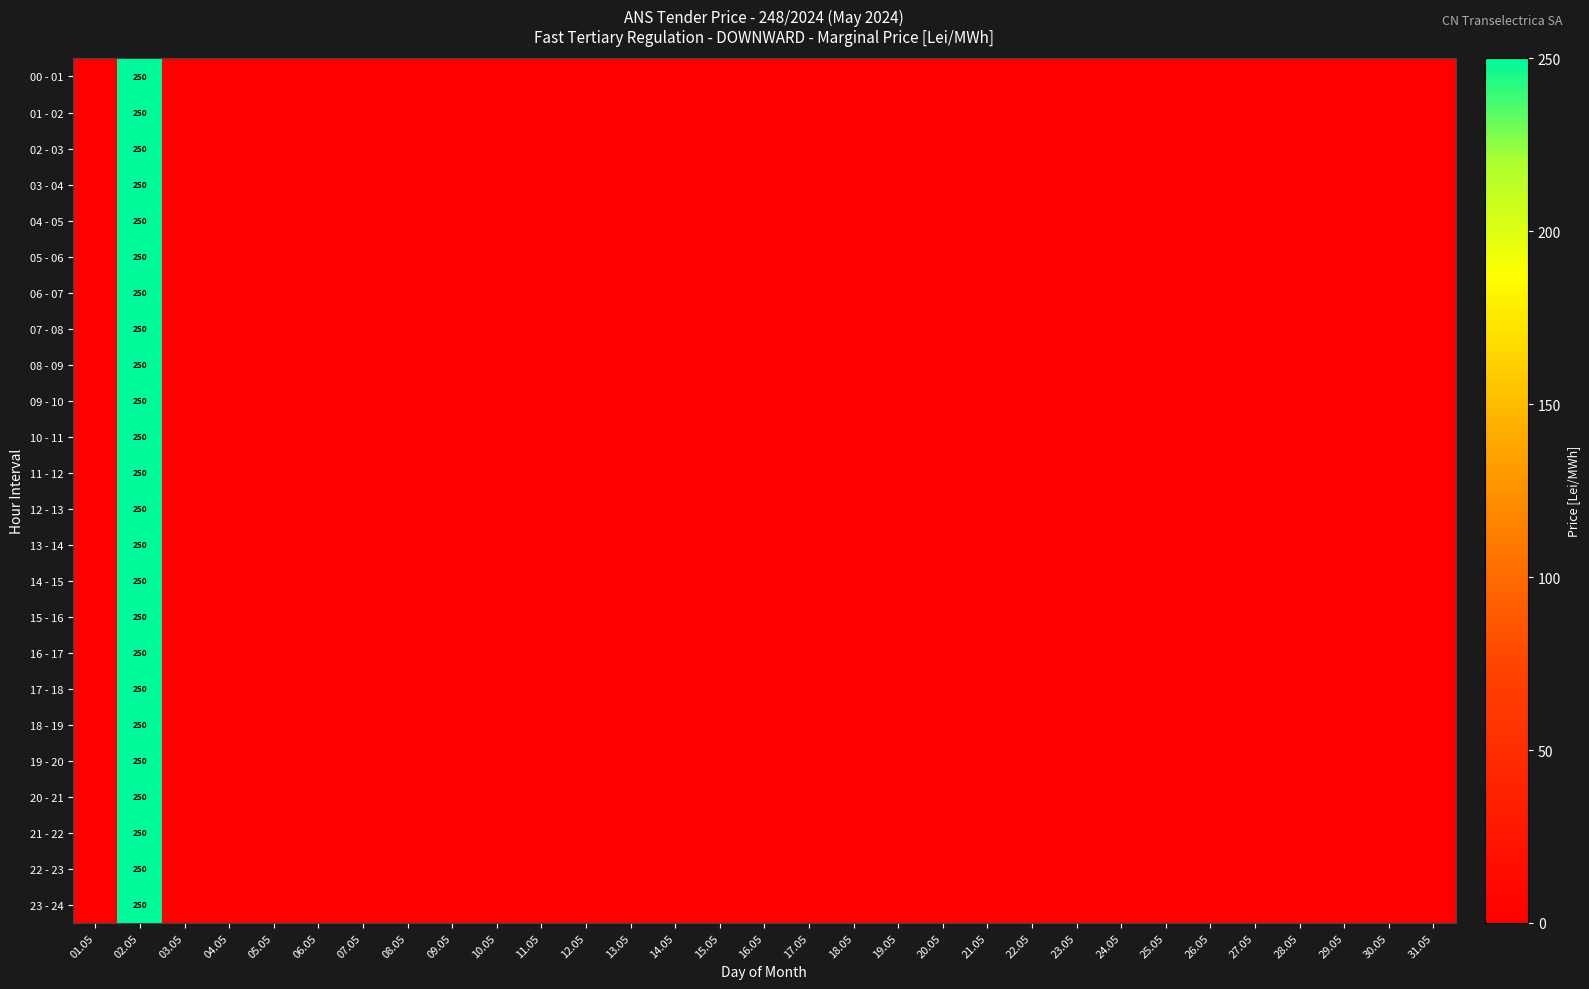

The 19 - 20 series shows 0 at 24.05. True or false?

True